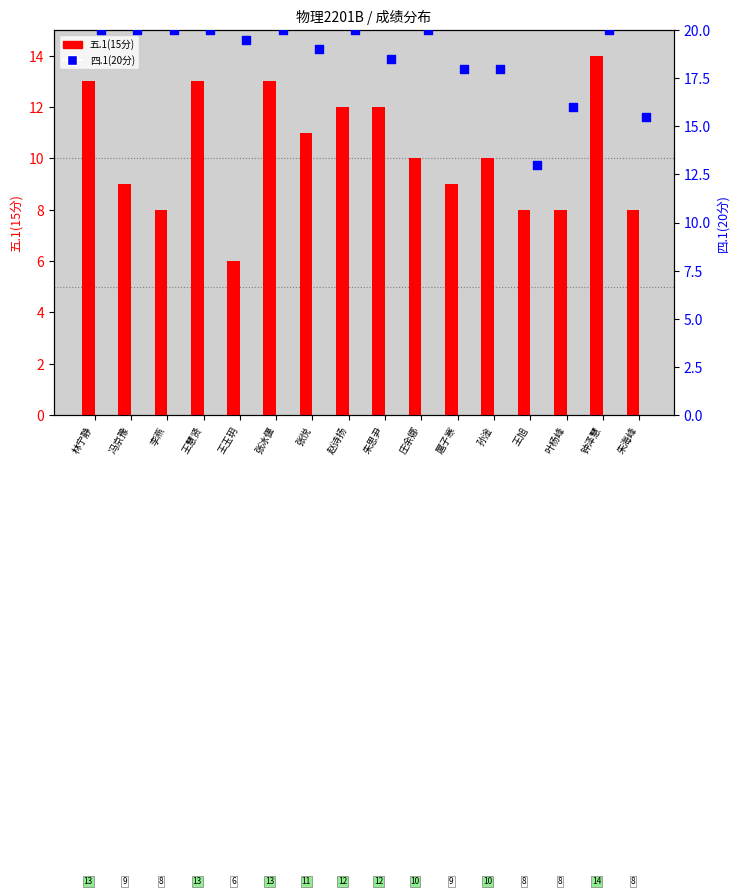

At which category is the sum across all series the highest?

钟泽慧